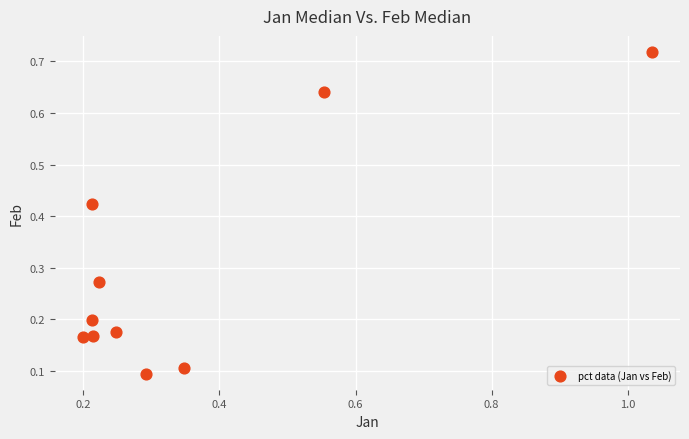

What is the range of X values (max minus min)?

0.8